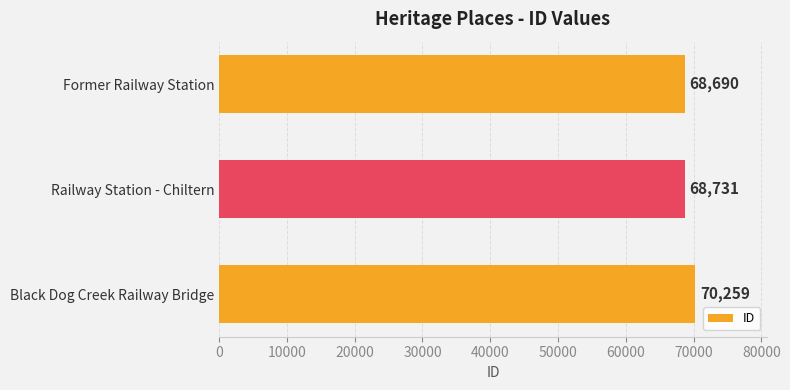

List the labels in order of value, smallest first.

Former Railway Station, Railway Station - Chiltern, Black Dog Creek Railway Bridge